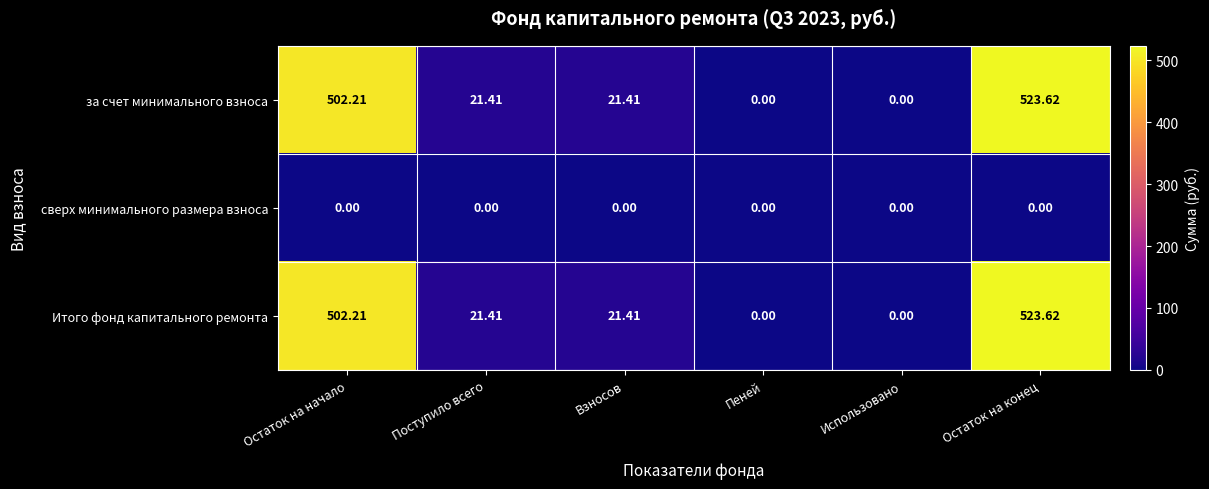

How many values in the Итого фонд капитального ремонта series exceed 21?

4